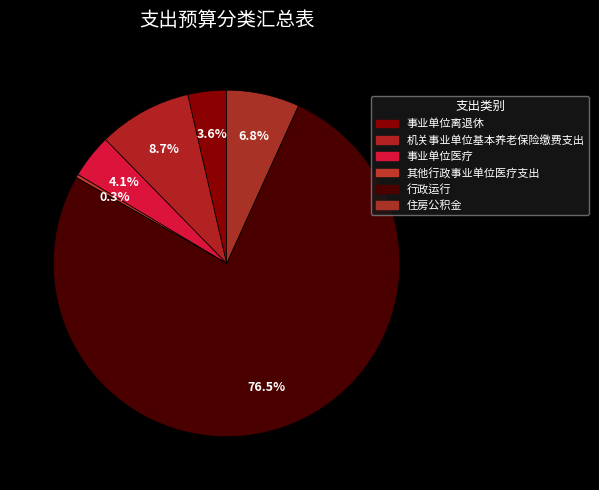

To the nearest percent, what is the combined percentage of 事业单位医疗 and 其他行政事业单位医疗支出?

4%